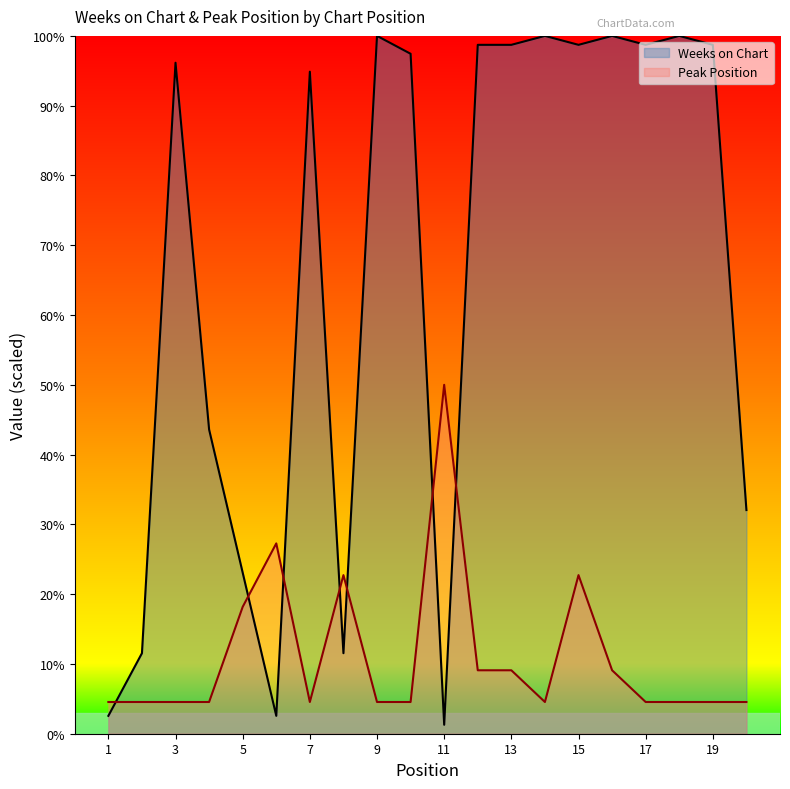

Which category has the highest value across all series?

9